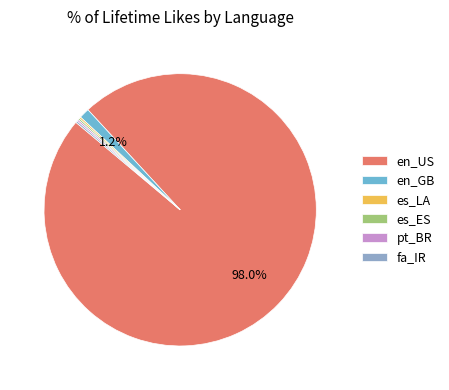

Which category has the biggest portion of the pie?

en_US